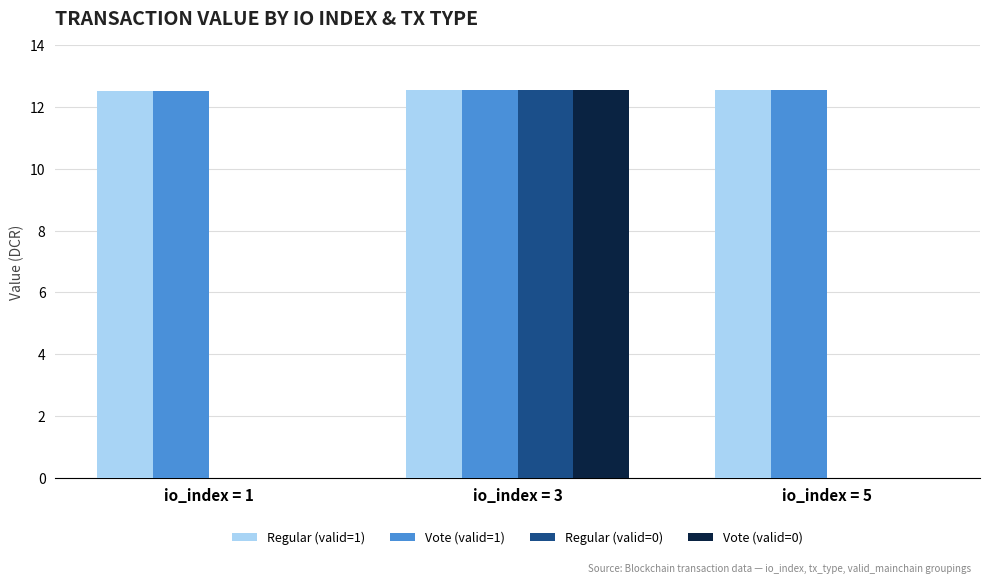

Is it true that Vote (valid=0) equals 19.6 at io_index = 3?

False